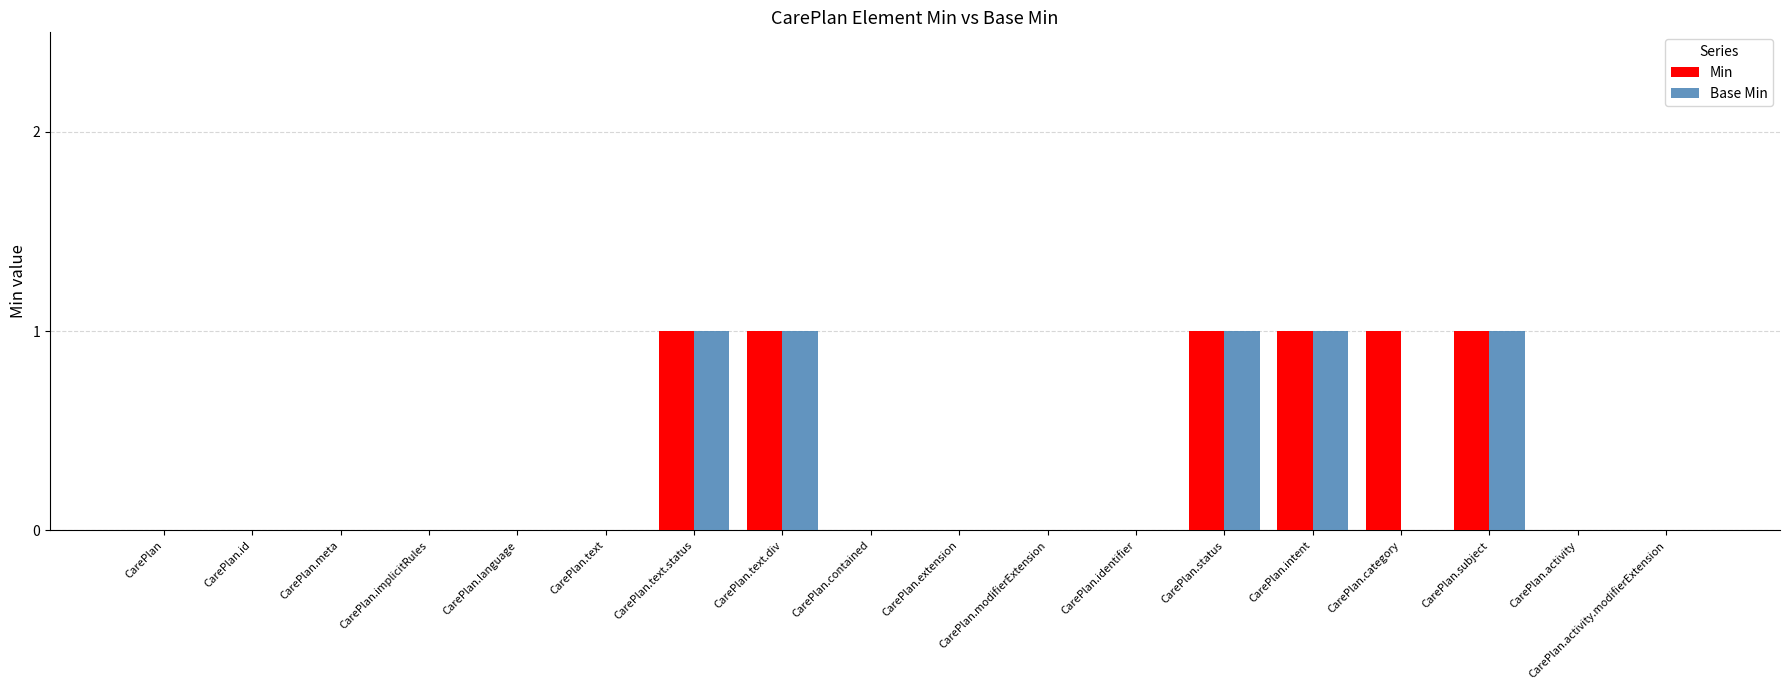

Is the value of Base Min at CarePlan.activity greater than the value of Min at CarePlan.subject?

No